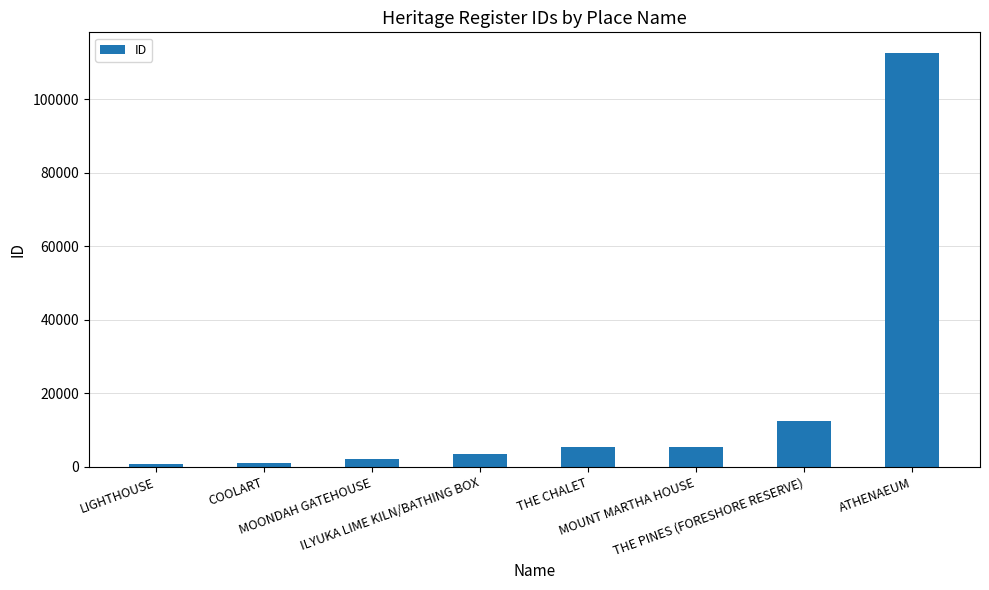

What is the difference between the maximum and minimum values?

111827